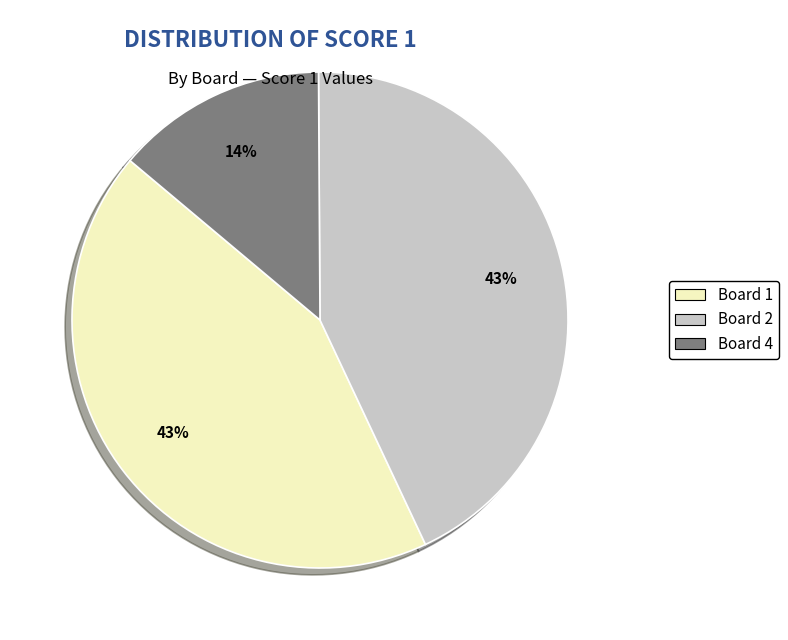

To the nearest percent, what is the difference between the largest and smallest slice percentages?

29%